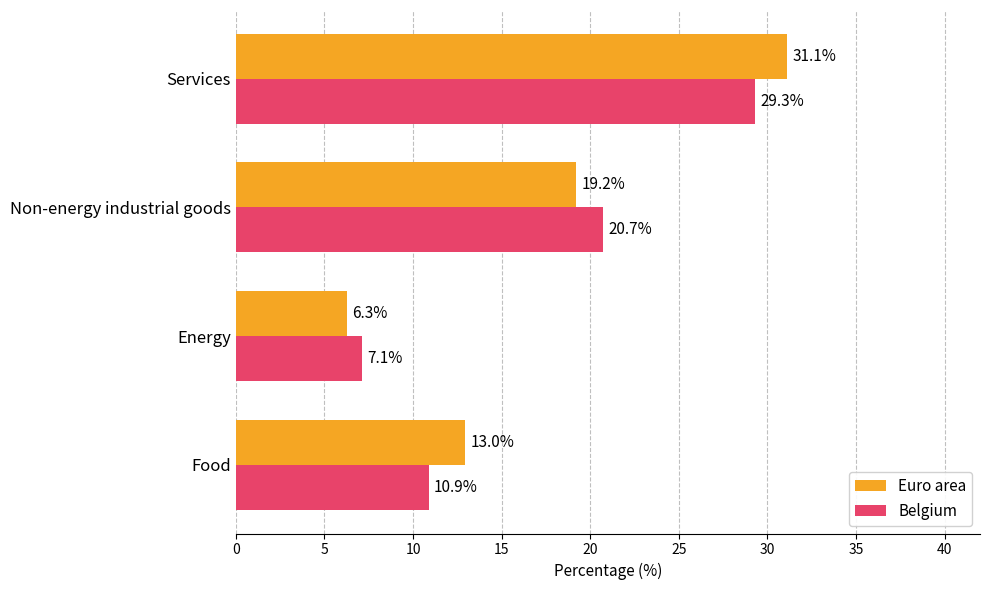

List the series in order of their overall mean, highest first.

Euro area, Belgium